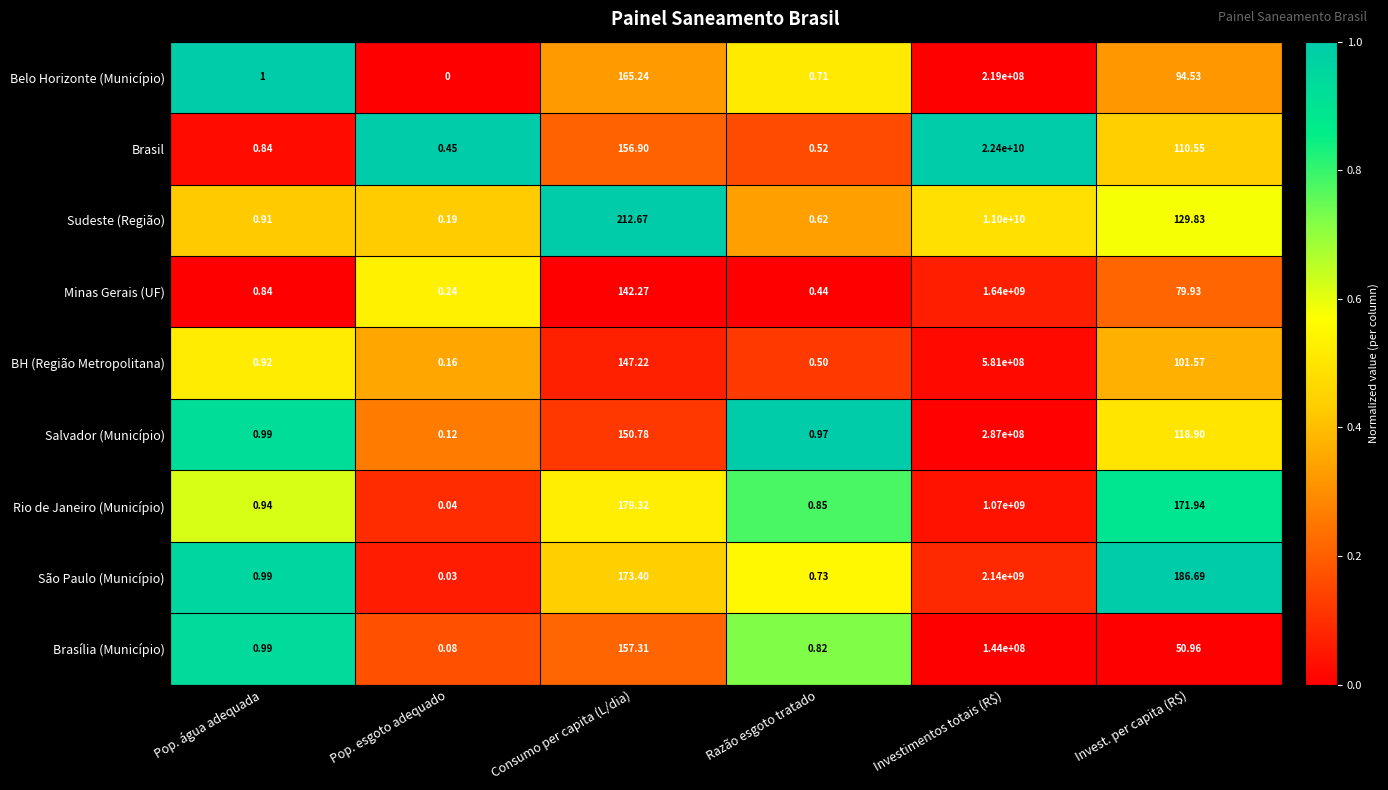

What is the maximum value shown in the chart?

22400000000.0